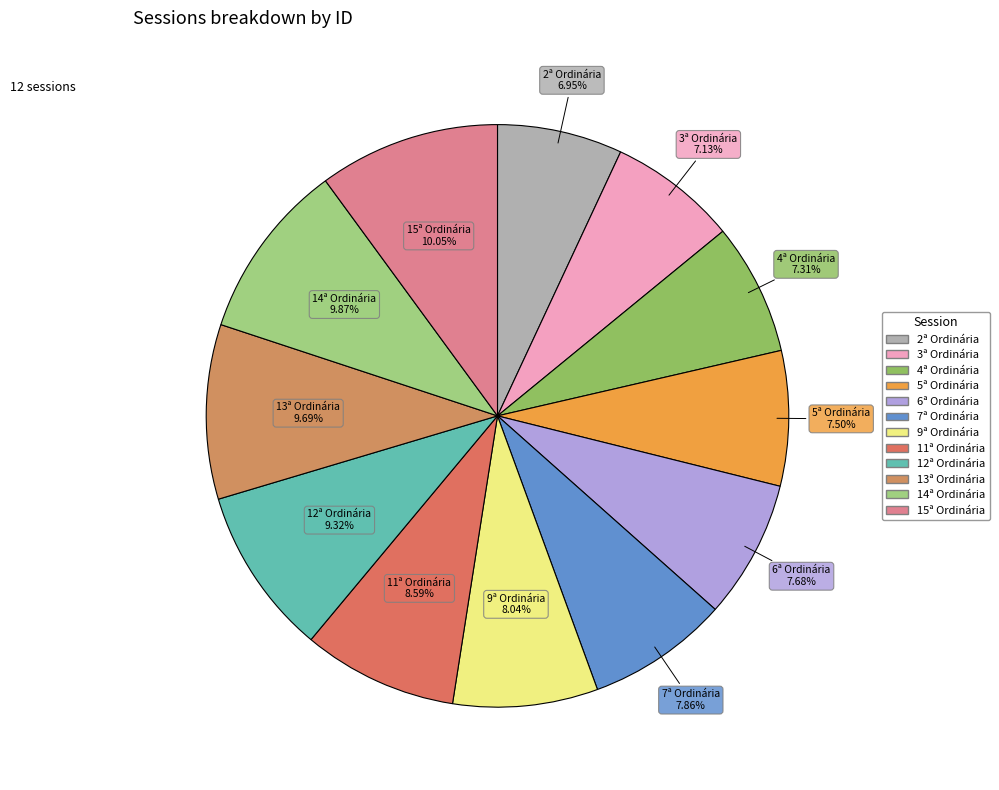

To the nearest percent, what percentage of the pie is 15ª Ordinária?

10%